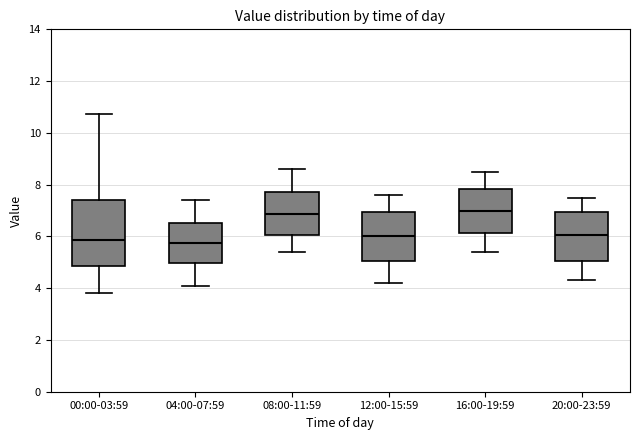

Reading left to right, read every box against the y-axis: the position of its median line, the range the box covers, and the ends of its whiskers. The values are not printed on the chart, so give them approximately, as read against the axis.

00:00-03:59: median 5.8, box 4.8 to 7.4, whiskers 3.8 to 10.8
04:00-07:59: median 5.8, box 5.0 to 6.6, whiskers 4.2 to 7.4
08:00-11:59: median 6.8, box 6.0 to 7.8, whiskers 5.4 to 8.6
12:00-15:59: median 6.0, box 5.0 to 7.0, whiskers 4.2 to 7.6
16:00-19:59: median 7.0, box 6.2 to 7.8, whiskers 5.4 to 8.6
20:00-23:59: median 6.0, box 5.0 to 7.0, whiskers 4.4 to 7.6